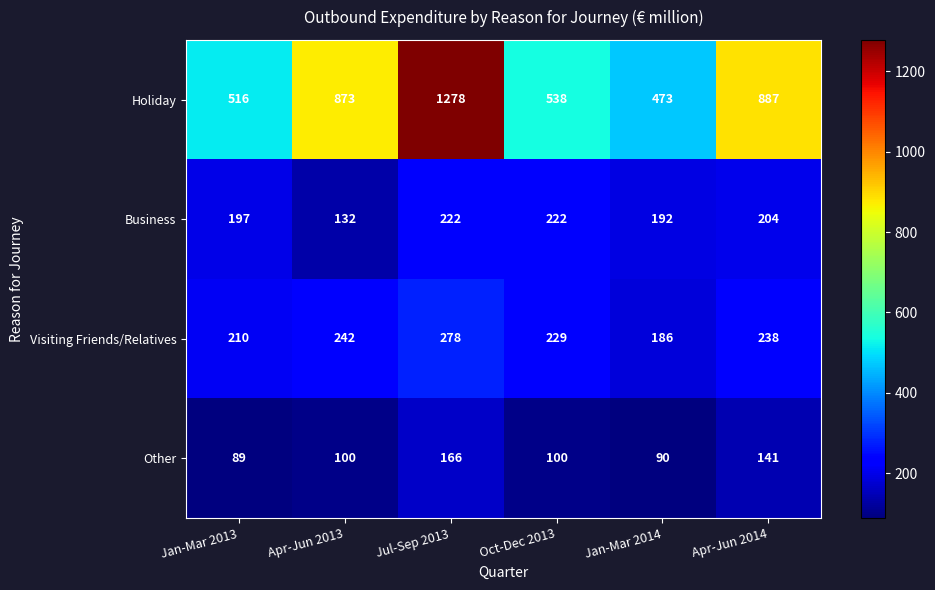

What is the difference between the Business values at Oct-Dec 2013 and Apr-Jun 2013?

90